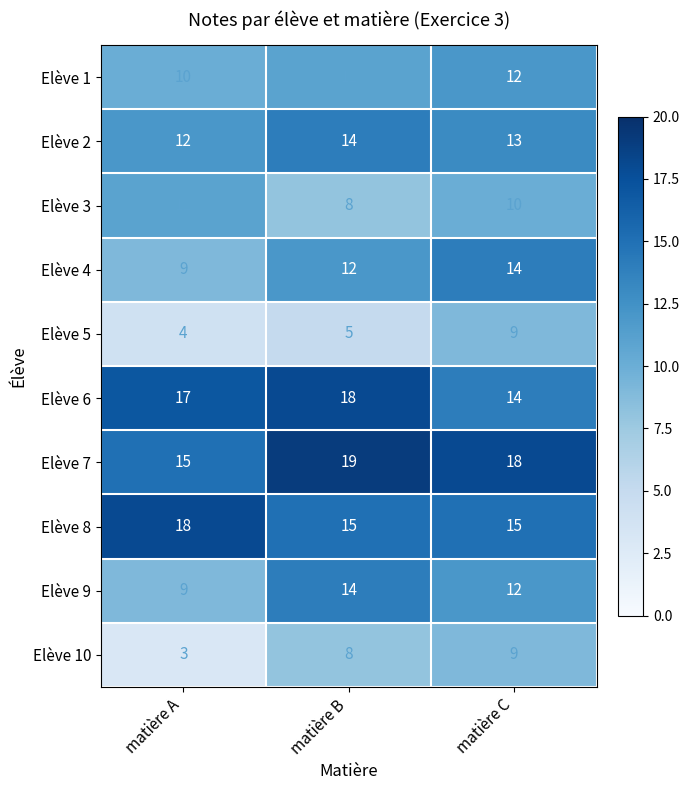

At how many categories does at least one series exceed 5?

3